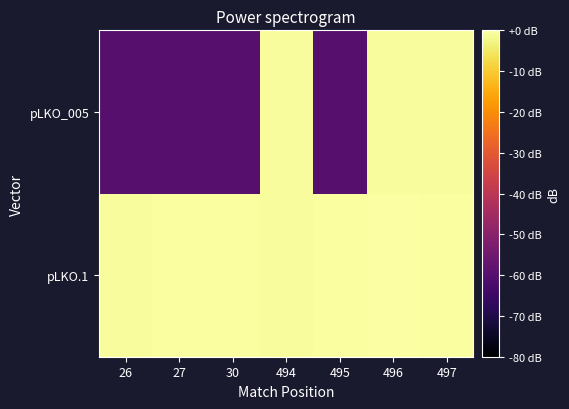

Between 497 and 494, which is larger?

497